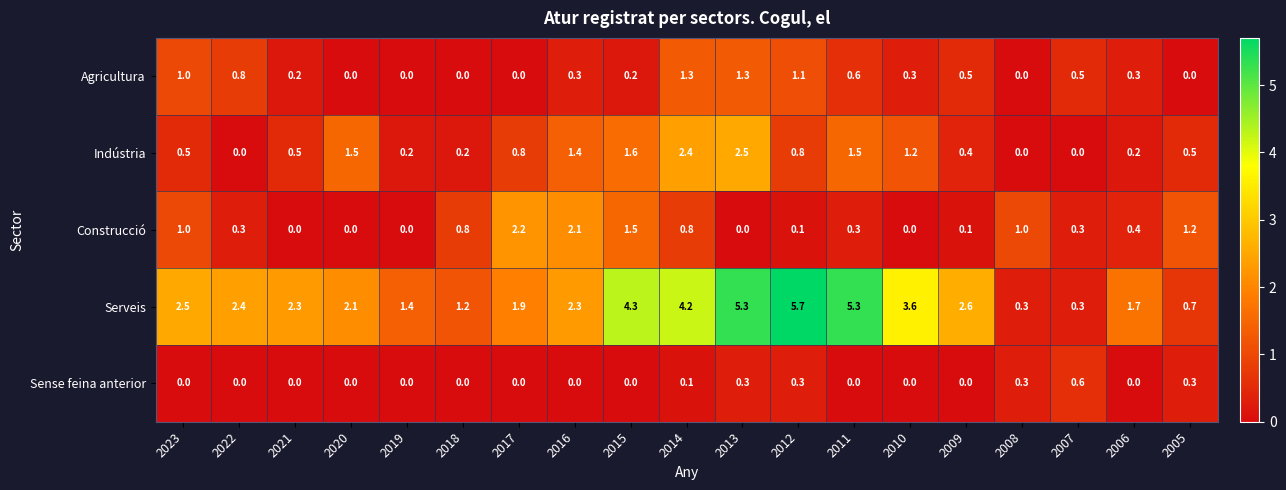

The Agricultura series shows 0.5 at 2007. True or false?

True